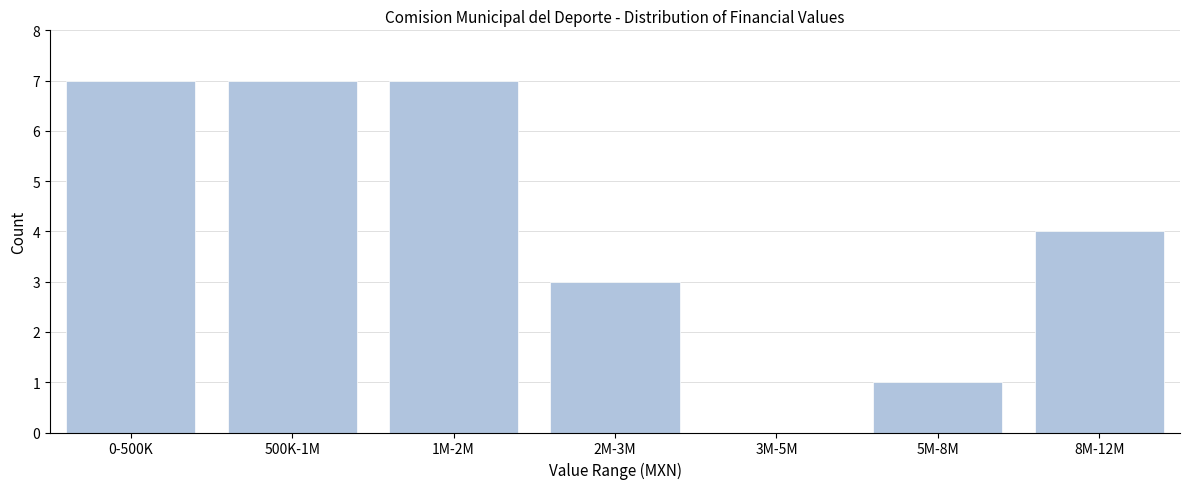

Reading left to right, what are all the values shown in this chart?

0-500K=7	500K-1M=7	1M-2M=7	2M-3M=3	3M-5M=0	5M-8M=1	8M-12M=4